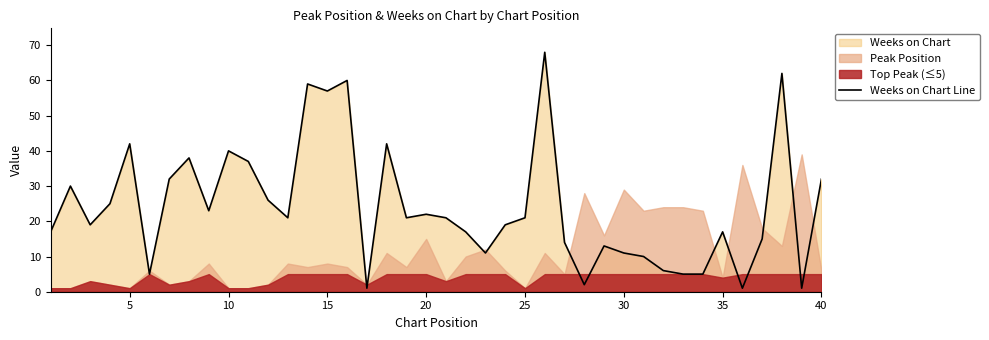

True or false: there are more than 1 points higher than both neighbors.

True